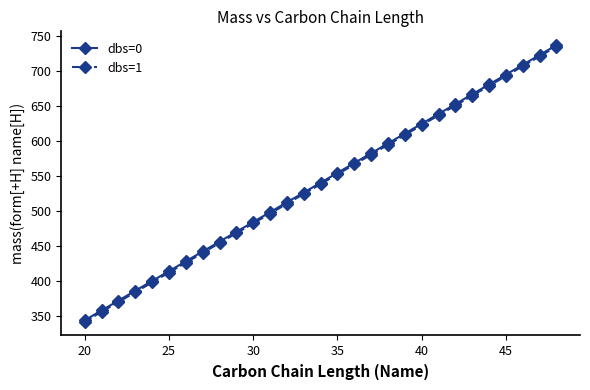

What is the value of the dbs=0 point at the 16th from the left?

554.6